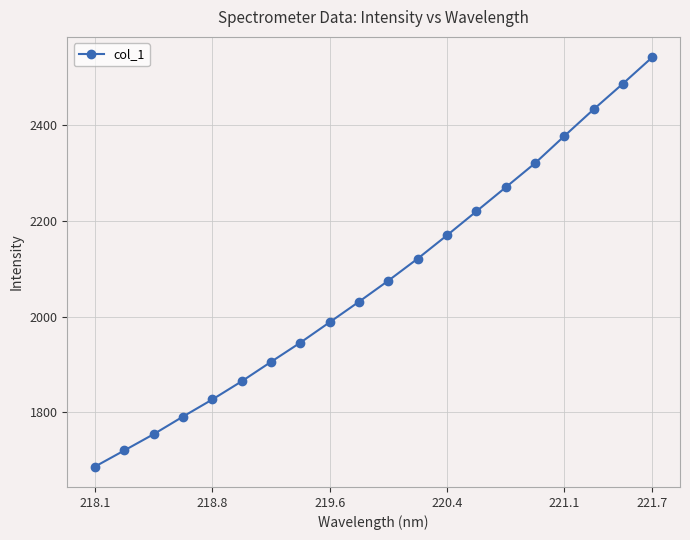

What is the minimum value shown in the chart?

1686.7